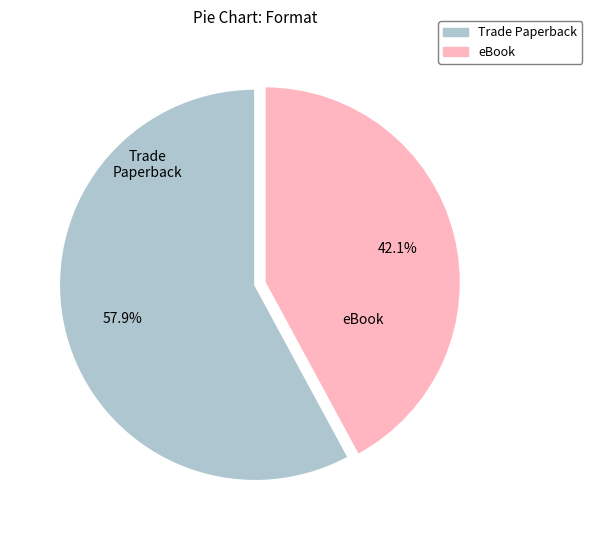

To the nearest percent, what is the combined percentage of Trade Paperback and eBook?

100%